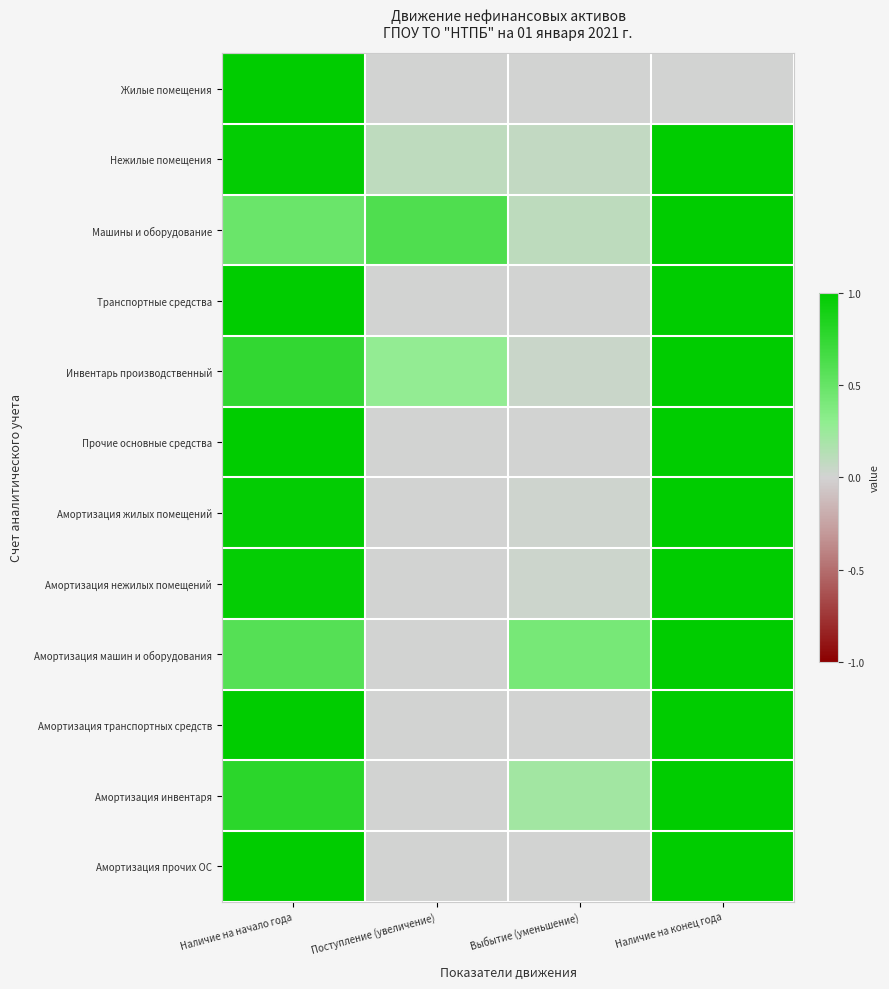

Which series changed the most between Наличие на начало года and Выбытие (уменьшение)?

Жилые помещения